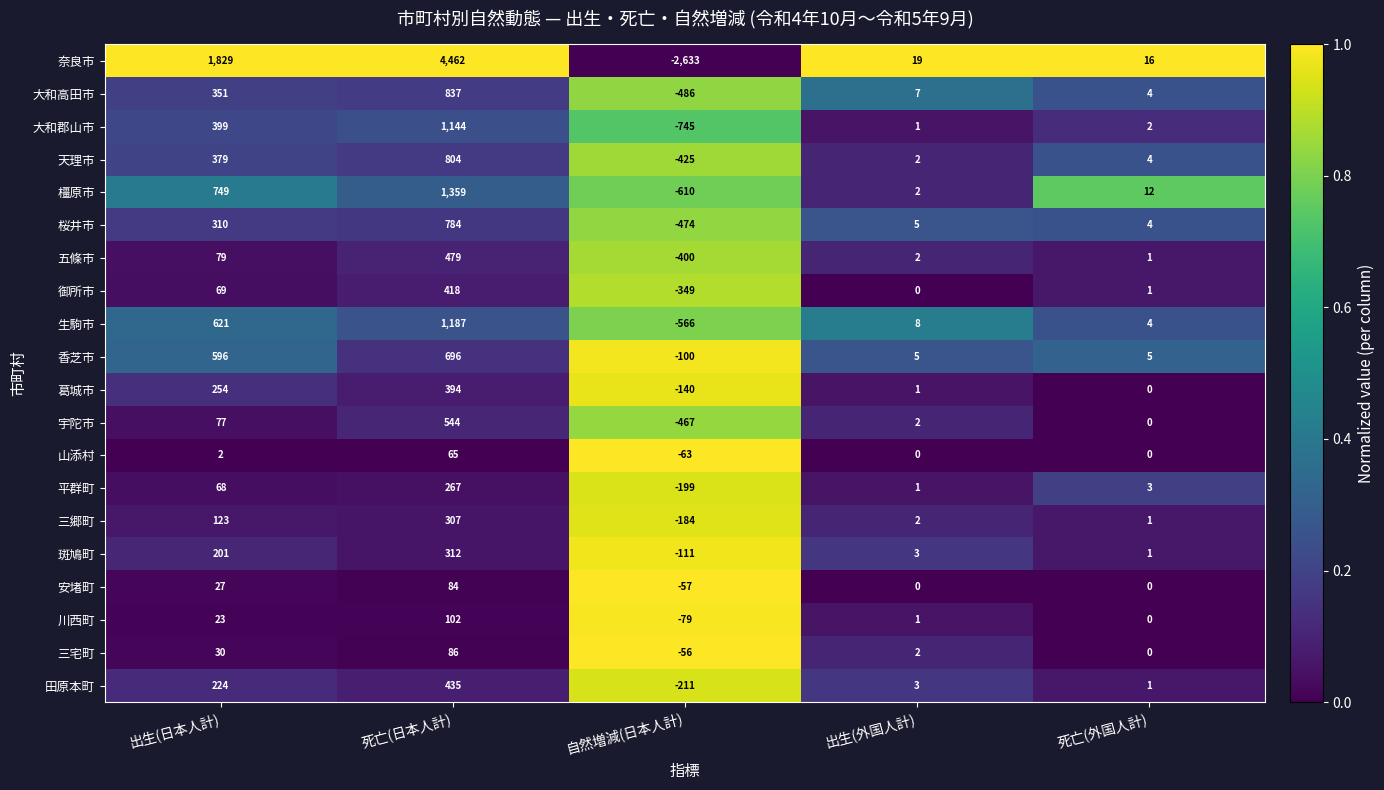

True or false: 三郷町 has a value of 2 at 出生(外国人計).

True